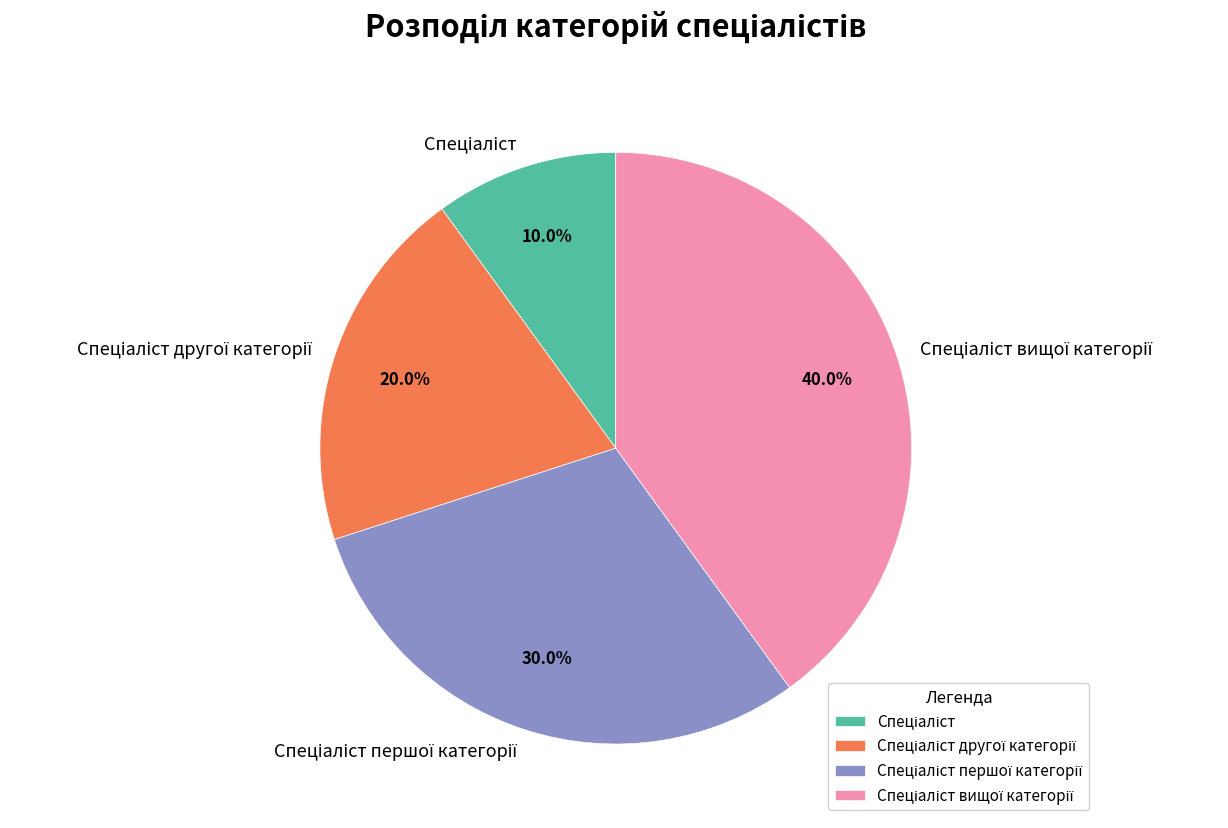

Is there any slice that represents more than half of the pie?

No